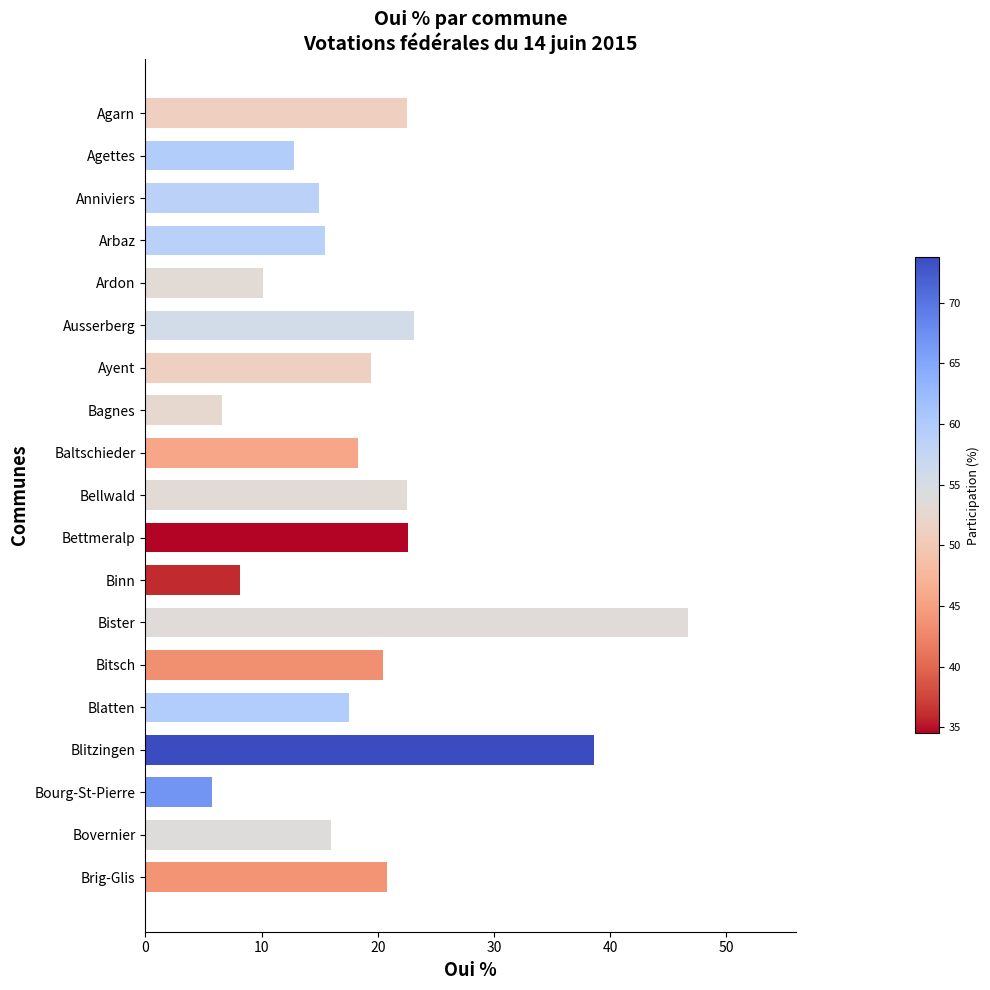

How many values are below 18?

9